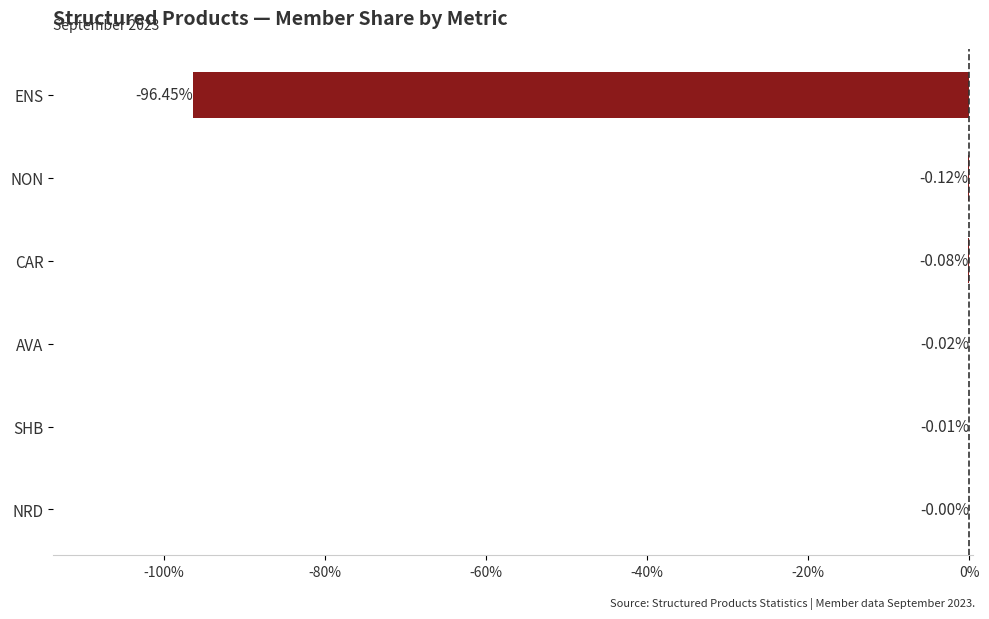

Which category has the highest value across all series?

NRD